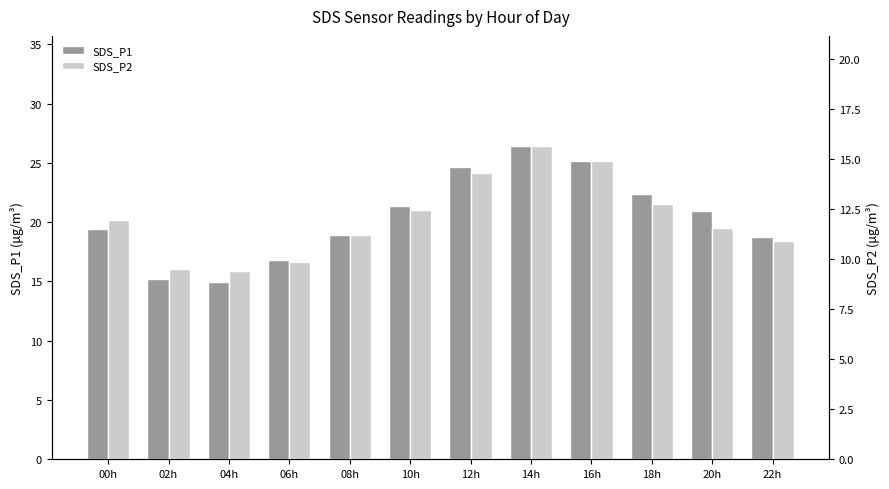

What is the difference between the maximum and minimum values in the SDS_P2 series?

6.2